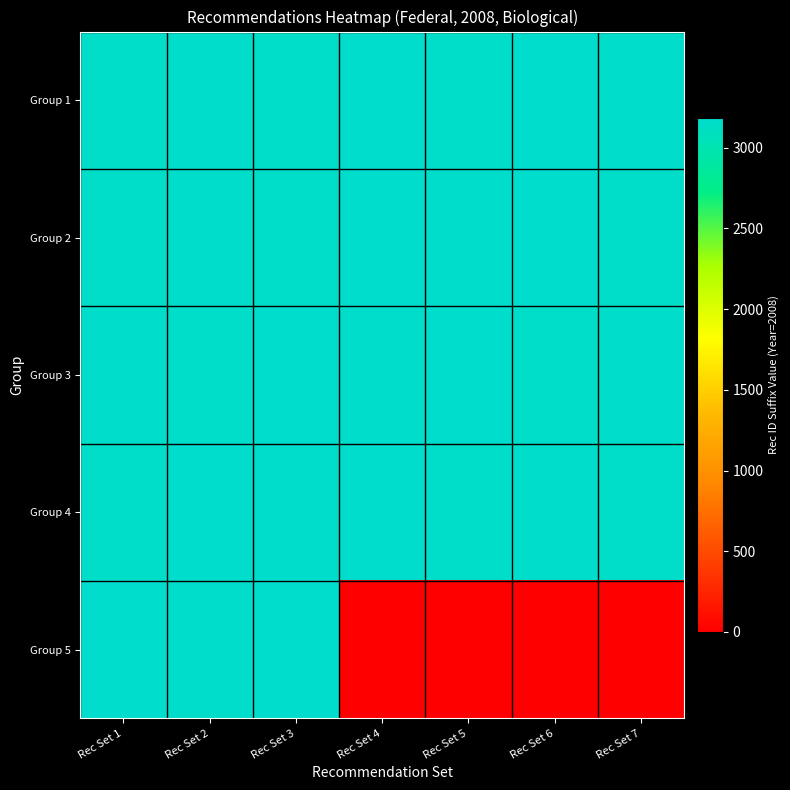

At which category is the sum across all series the highest?

Rec Set 3